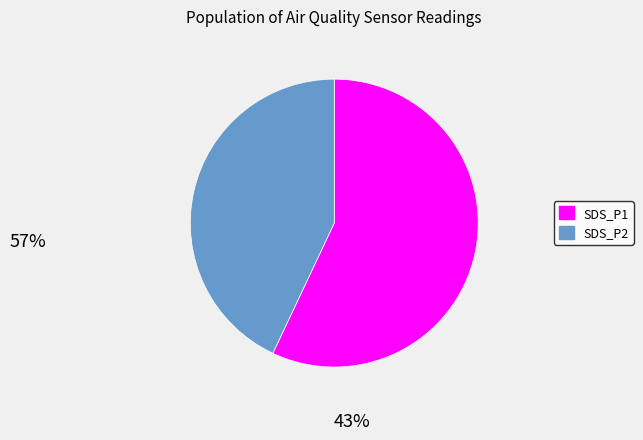

What is the majority slice?

SDS_P1